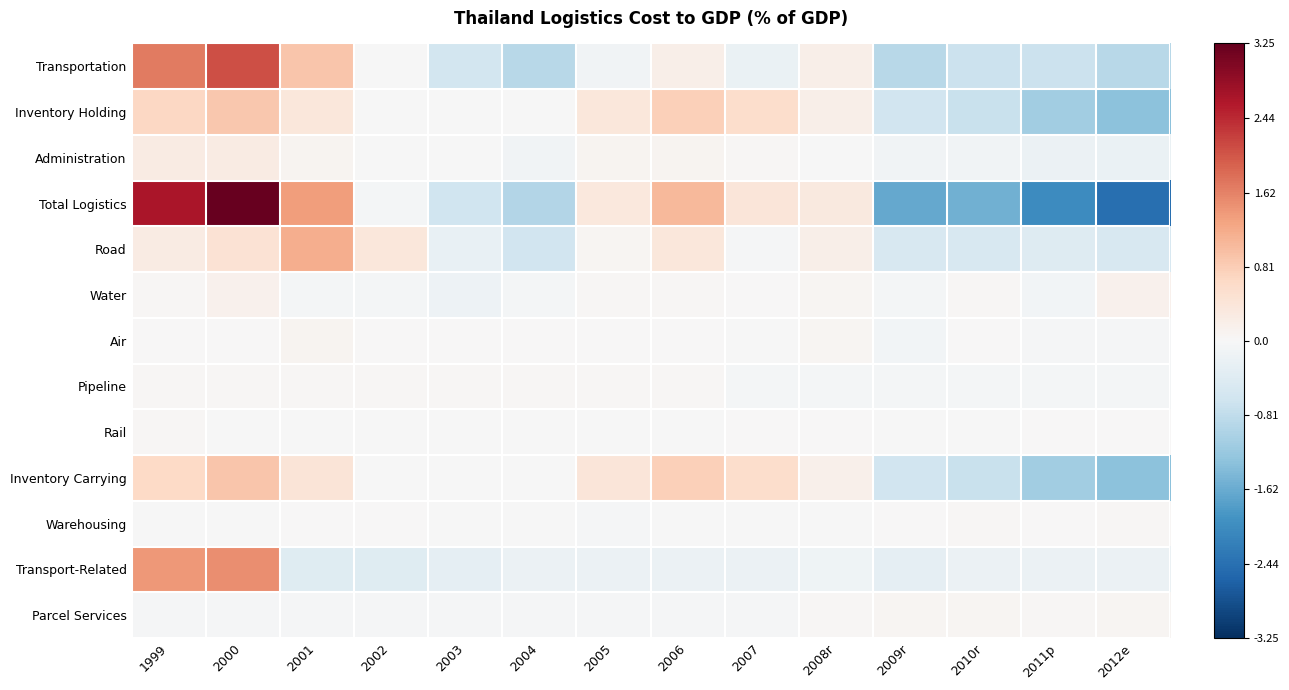

At how many categories does at least one series exceed 0?

14